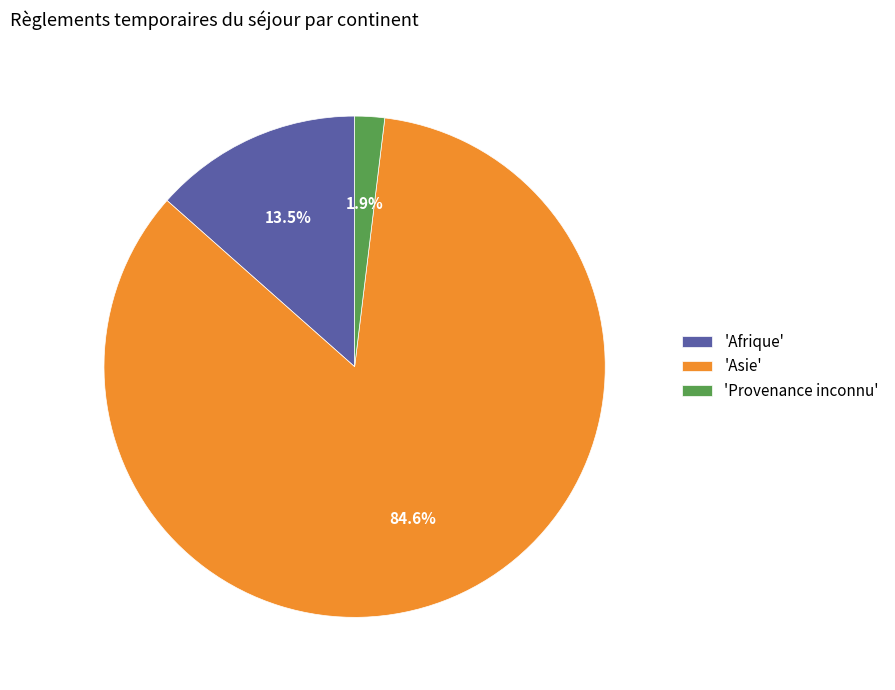

Does 'Asie' account for over 50% of the chart?

Yes